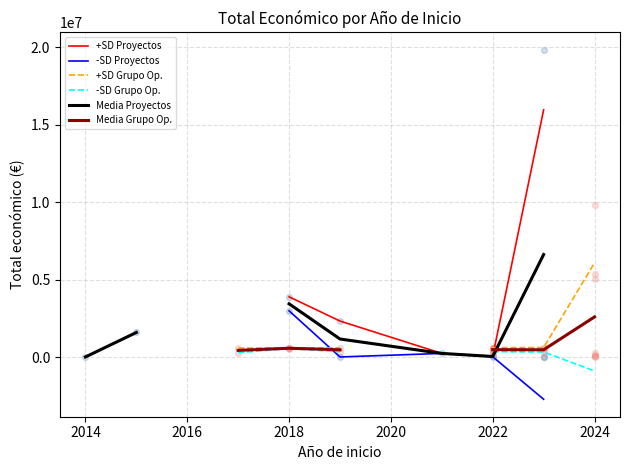

Which series has the widest spread of Y values?

+SD Proyectos